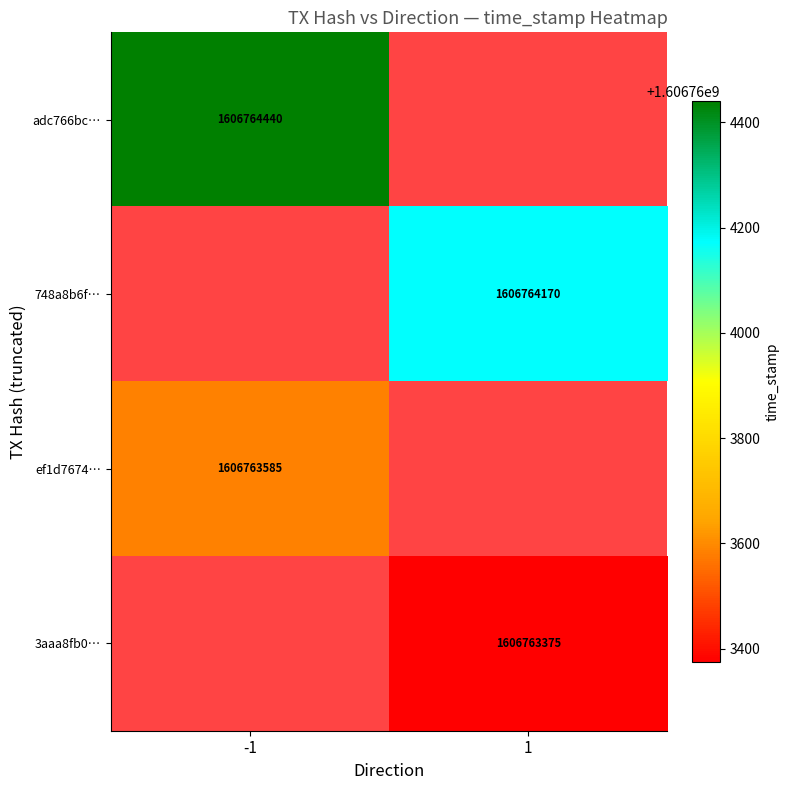

What is the maximum value shown in the chart?

1606764440